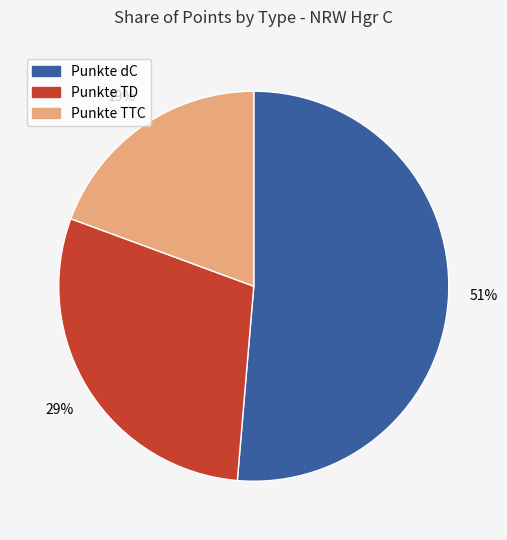

Is there a majority slice in this chart?

Yes